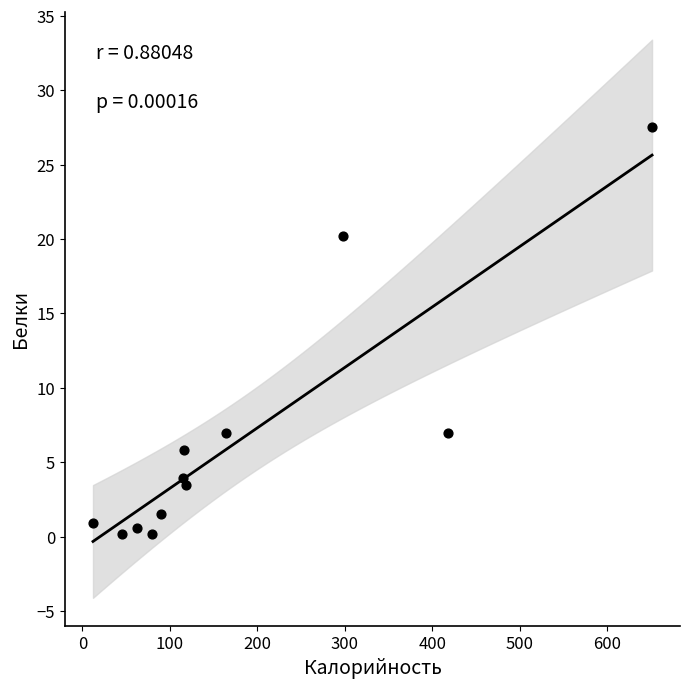

What is the range of X values (max minus min)?

639.5